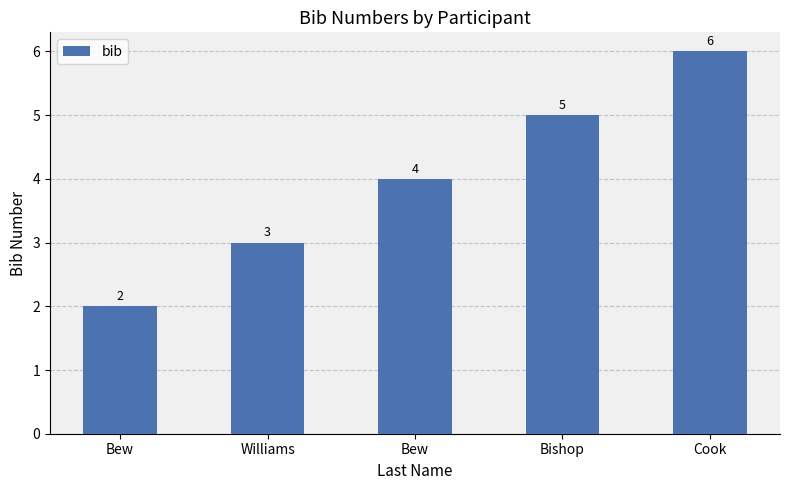

What is the approximate value at Bishop?

5